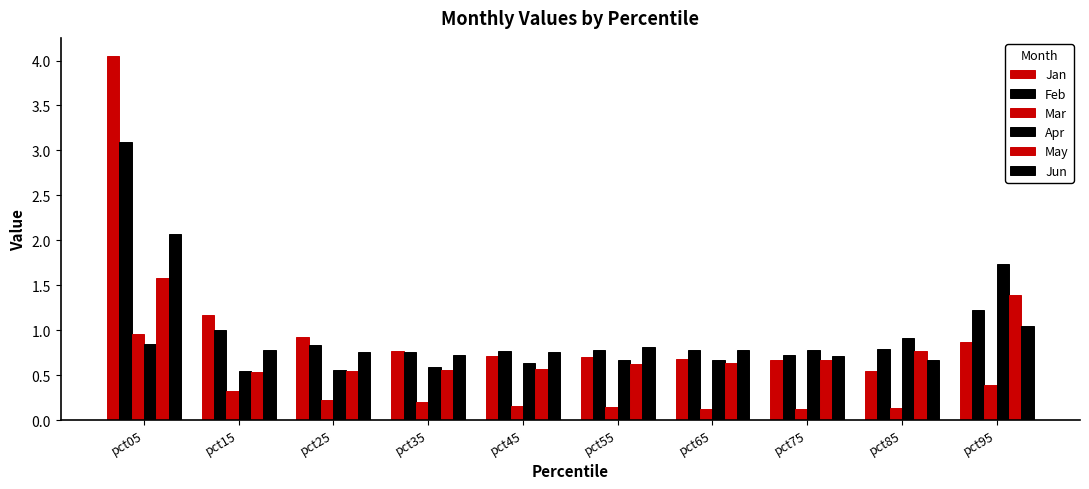

True or false: Feb has a value of 4.3 at pct05.

False